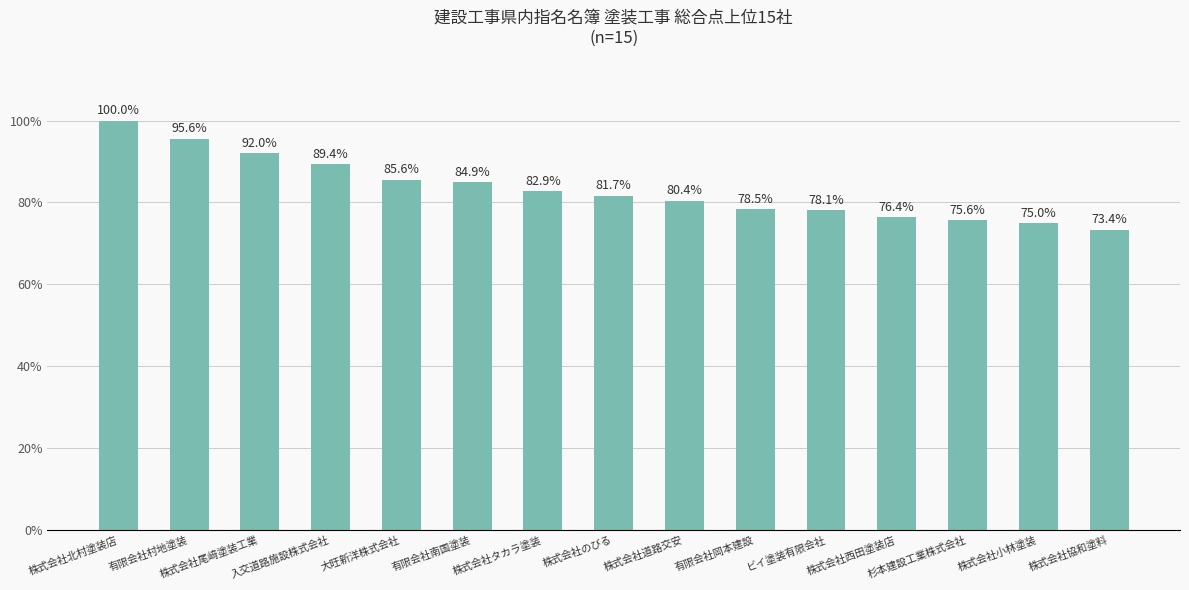

True or false: the data shows 34.9 at 株式会社のびる.

False